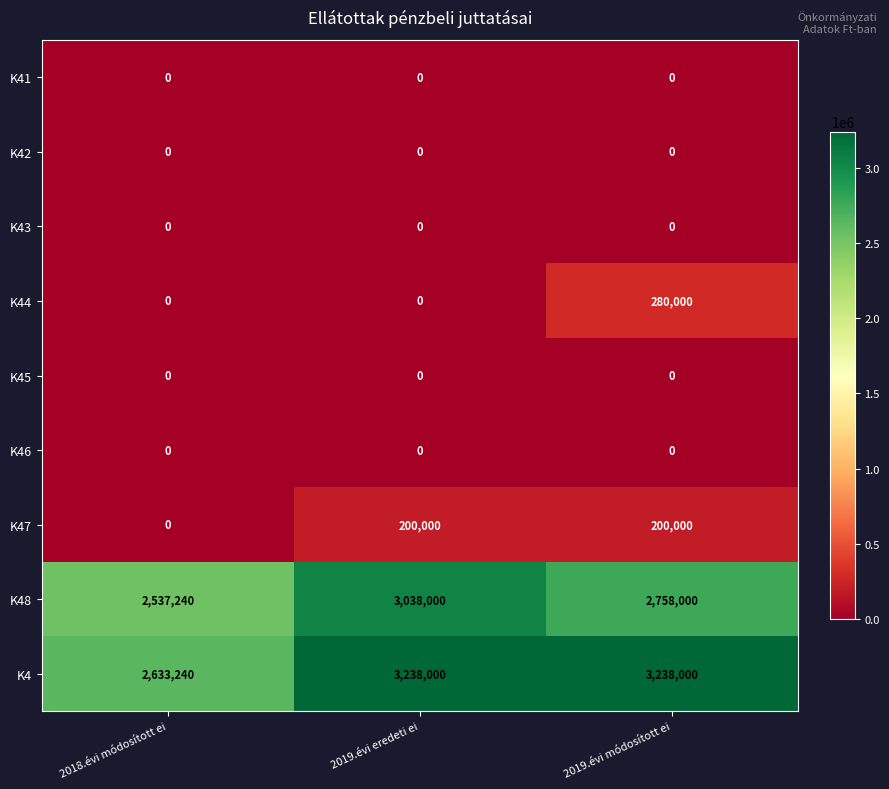

At which label does K48 reach its minimum?

2018.évi módosított ei